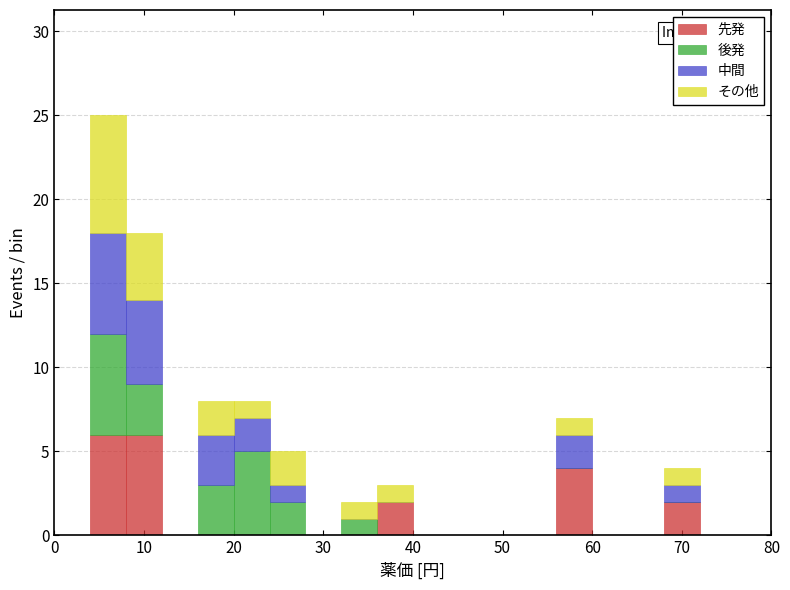

Which range on the x-axis has the tallest stacked bar (by total height)?

4 to 8